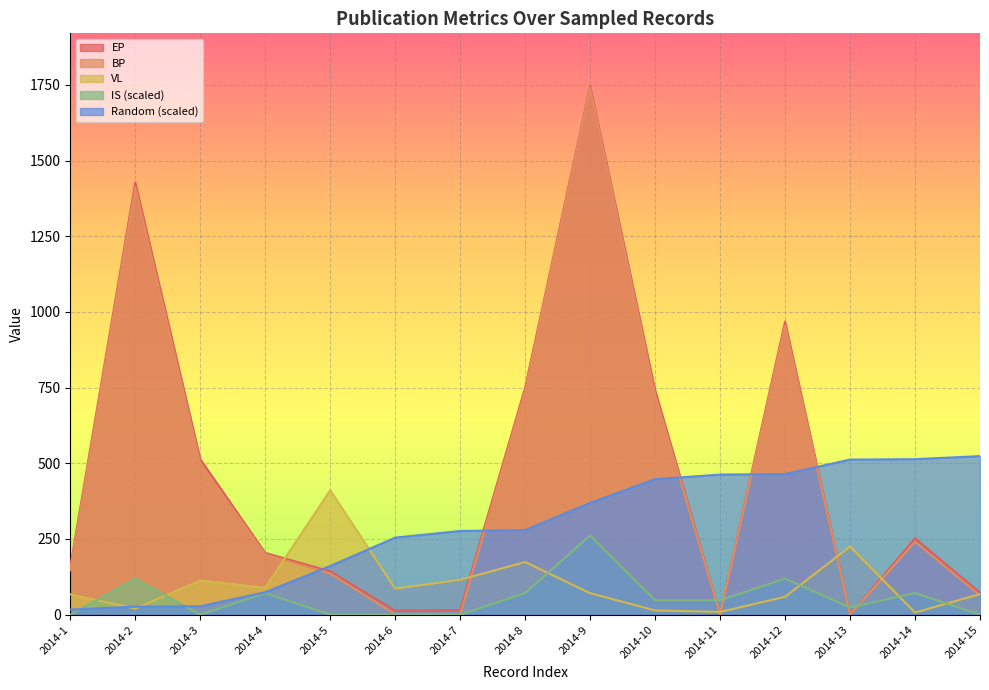

Reading left to right, transcribe all the data shown in this chart.

Random: 2014-1=16.6	2014-2=26.4	2014-3=27.8	2014-4=74.0	2014-5=160.7	2014-6=254.5	2014-7=276.4	2014-8=279.4	2014-9=369.1	2014-10=447.6	2014-11=462.8	2014-12=464.7	2014-13=512.3	2014-14=513.8	2014-15=523.8
VL: 2014-1=67.0	2014-2=20.0	2014-3=113.0	2014-4=89.0	2014-5=411.0	2014-6=86.0	2014-7=115.0	2014-8=174.0	2014-9=71.0	2014-10=14.0	2014-11=9.0	2014-12=59.0	2014-13=225.0	2014-14=7.0	2014-15=68.0
EP: 2014-1=158.0	2014-2=1428.0	2014-3=514.0	2014-4=204.0	2014-5=143.0	2014-6=13.0	2014-7=15.0	2014-8=750.0	2014-9=1746.0	2014-10=742.0	2014-11=0.0	2014-12=968.0	2014-13=0.0	2014-14=252.0	2014-15=72.0
BP: 2014-1=147.0	2014-2=1412.0	2014-3=500.0	2014-4=199.0	2014-5=136.0	2014-6=1.0	2014-7=1.0	2014-8=739.0	2014-9=1740.0	2014-10=727.0	2014-11=0.0	2014-12=955.0	2014-13=0.0	2014-14=241.0	2014-15=64.0
IS: 2014-1=0.0	2014-2=119.0	2014-3=0.0	2014-4=71.4	2014-5=0.0	2014-6=0.0	2014-7=0.0	2014-8=71.4	2014-9=261.9	2014-10=47.6	2014-11=47.6	2014-12=119.0	2014-13=23.8	2014-14=71.4	2014-15=0.0